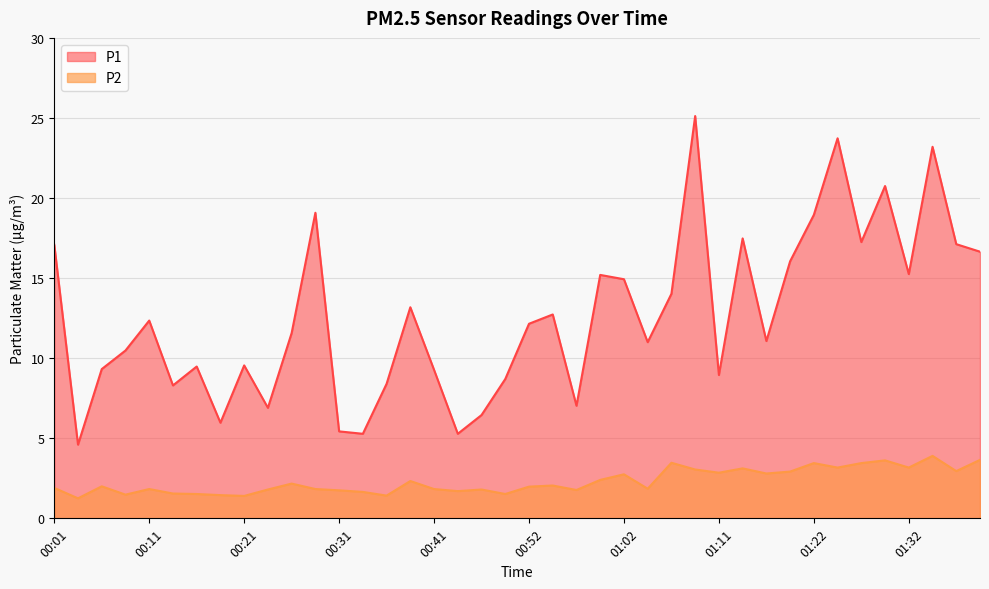

Does the chart display data point markers on the line(s)?

No